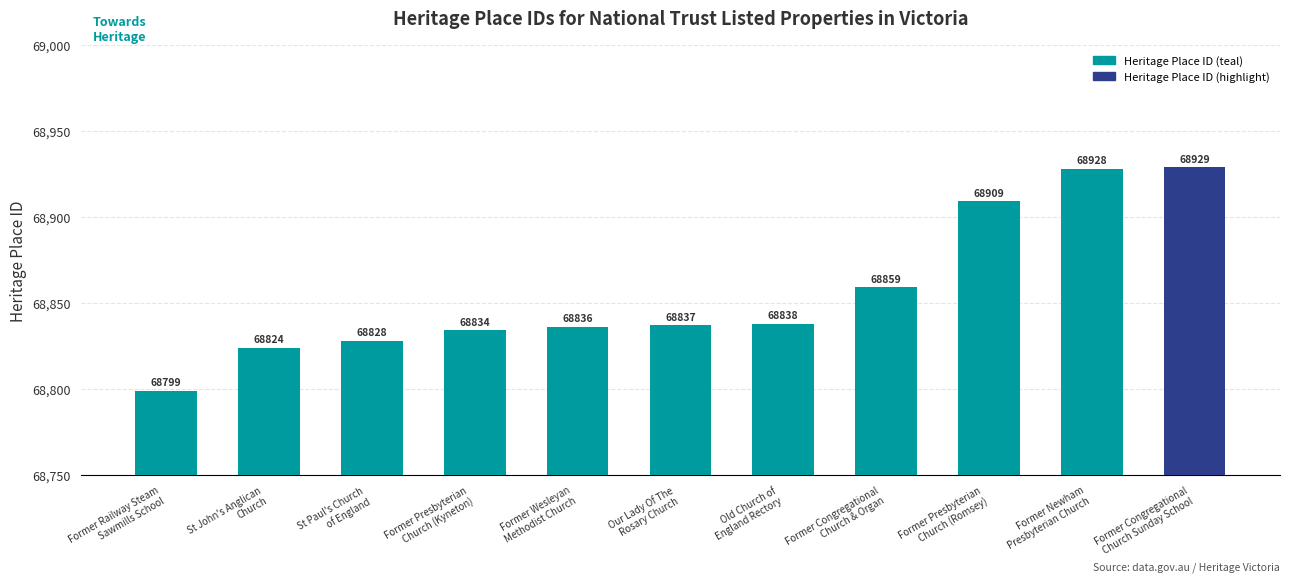

Which label corresponds to the smallest value in the chart?

Former Railway Steam
Sawmills School